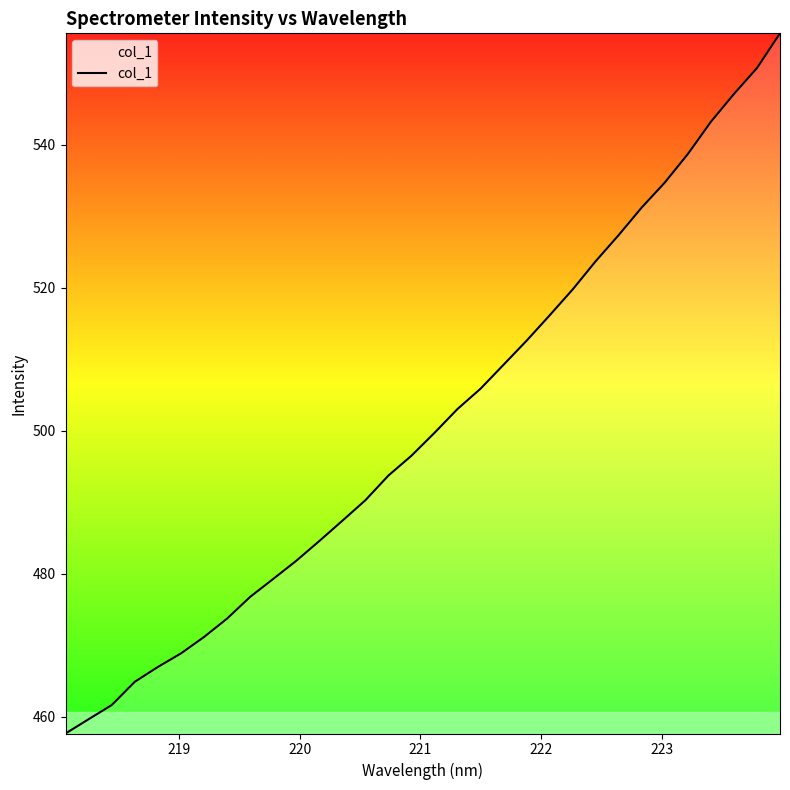

What is the greatest value displayed?

555.6